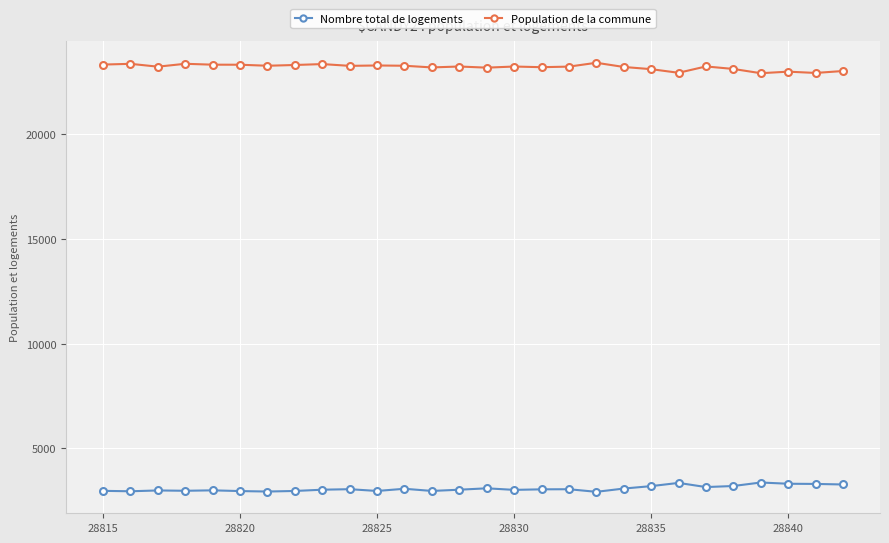

Rank the series by their average value, from highest to lowest.

Population de la commune, Nombre total de logements